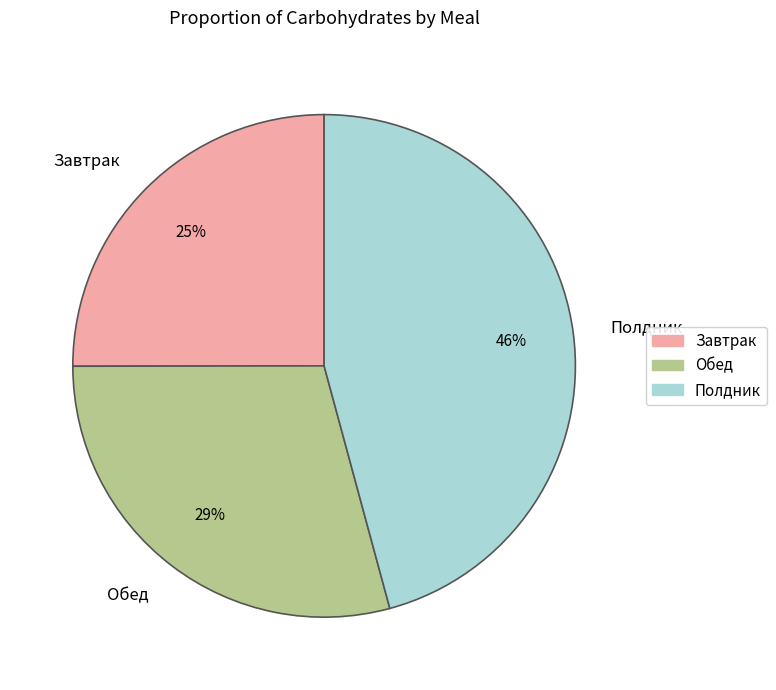

Count the number of slices in the pie.

3